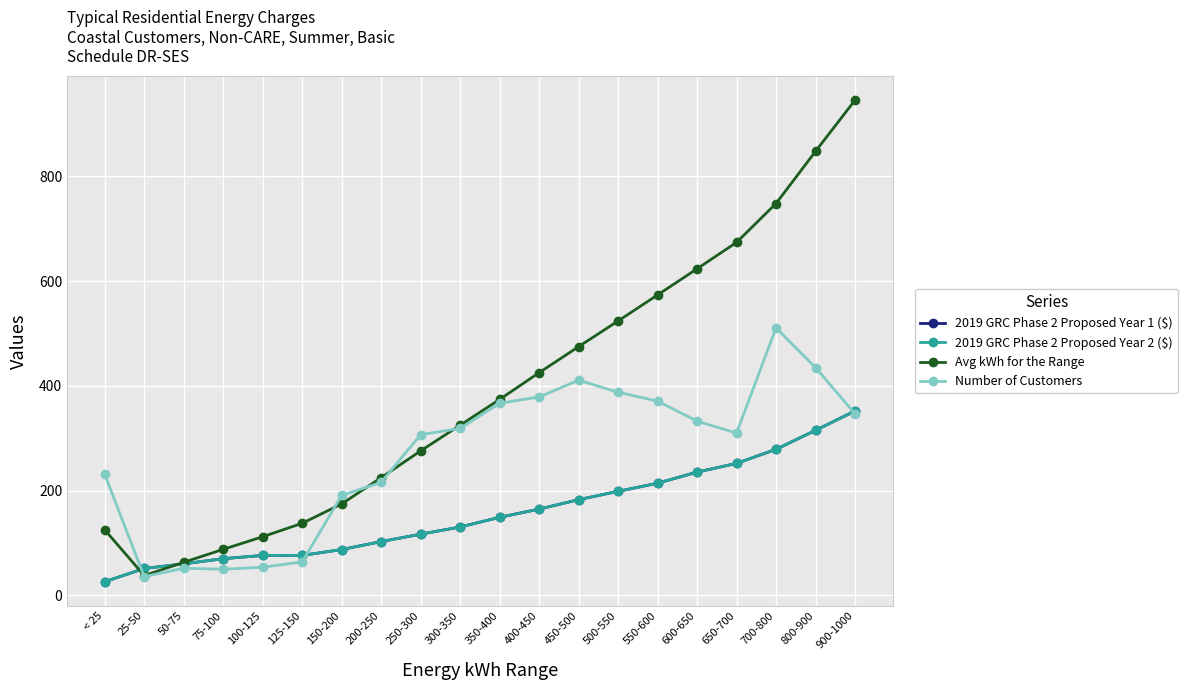

Where do Number of Customers and Avg kWh for the Range first cross each other?

< 25 and 25-50